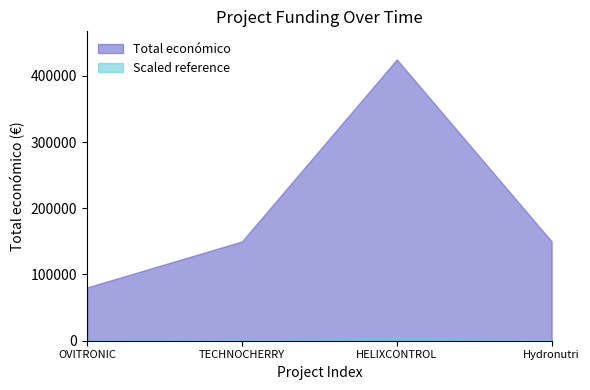

What is the greatest value displayed?

424720.0